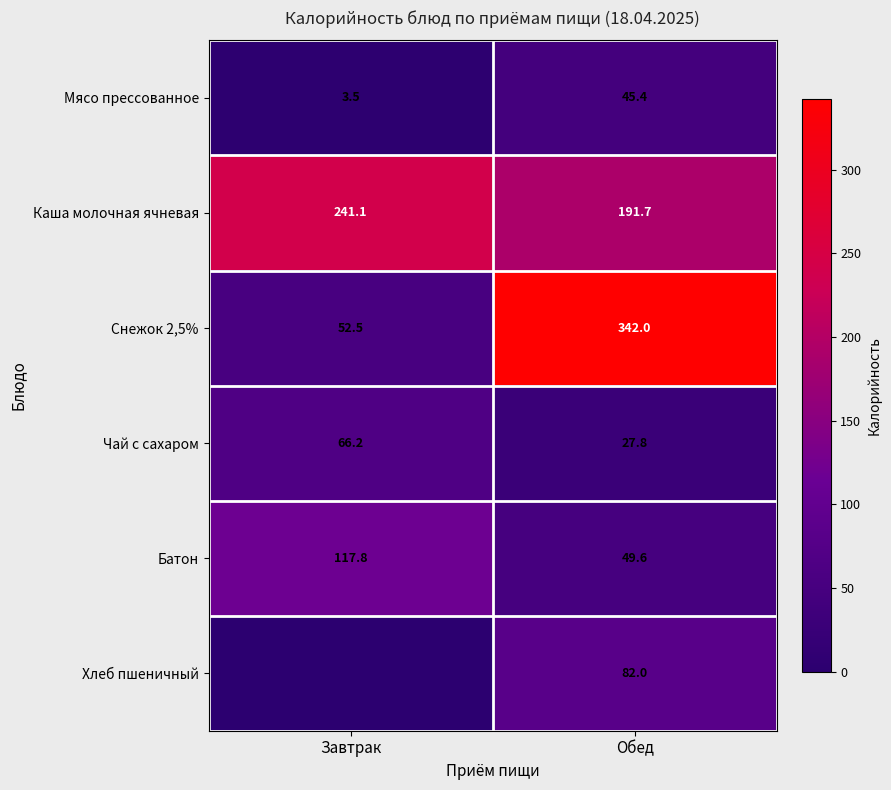

At Обед, list the series in order from largest to smallest.

Снежок 2,5%, Каша молочная ячневая, Хлеб пшеничный, Батон, Мясо прессованное, Чай с сахаром